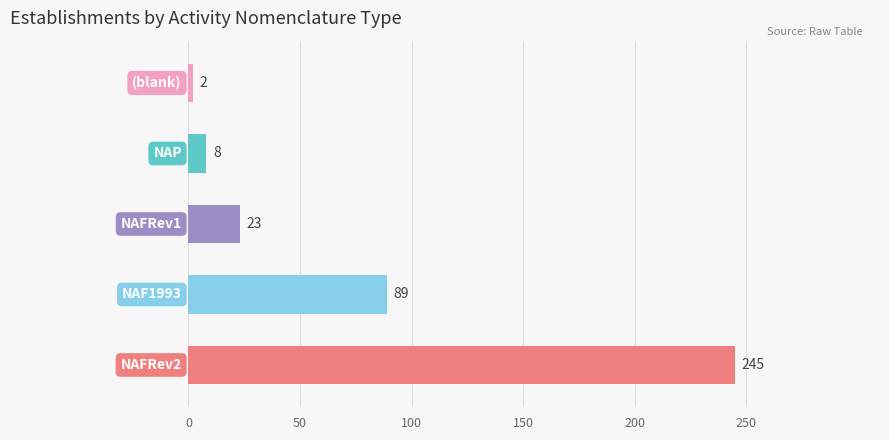

What is the difference between the maximum and minimum values?

243